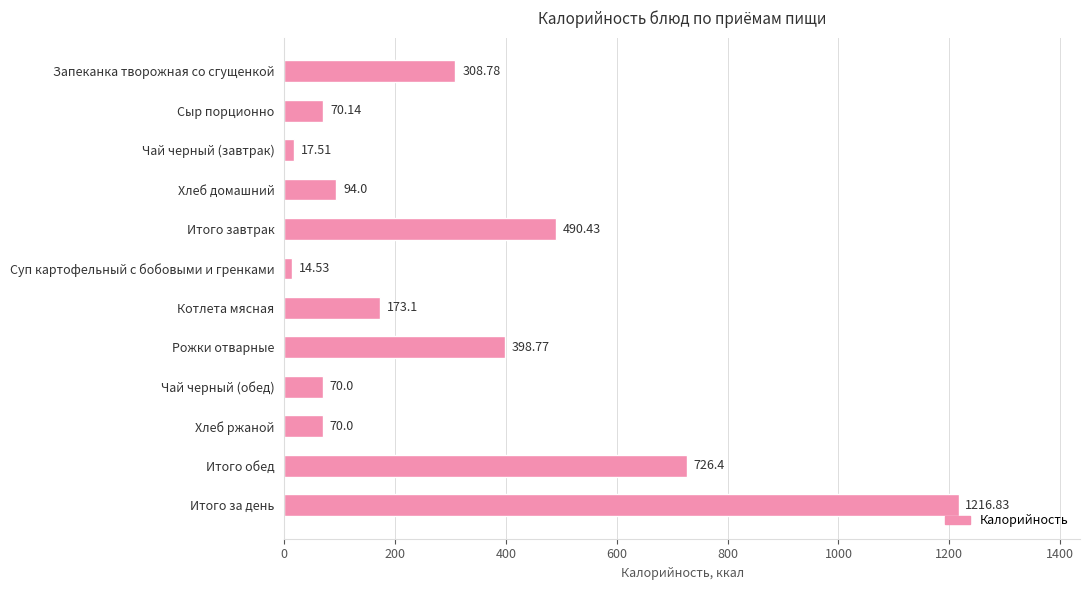

What is the label of the 6th bar from the bottom?

Котлета мясная